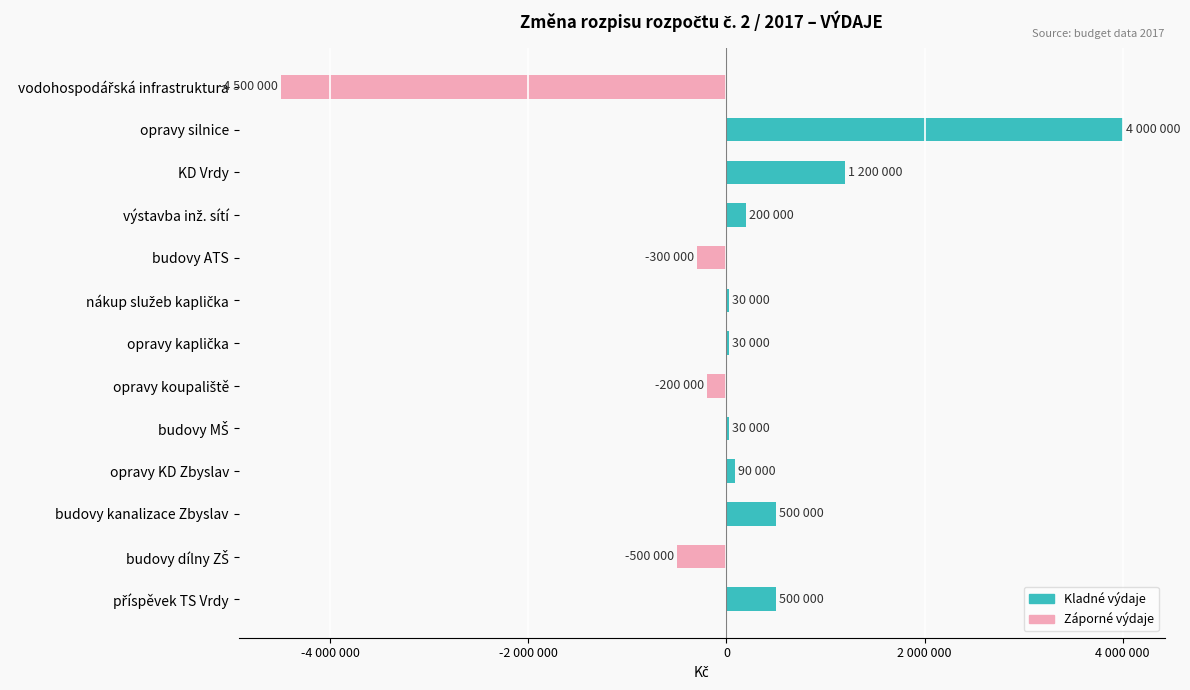

List the series in order of their overall mean, highest first.

Kladné výdaje, Záporné výdaje